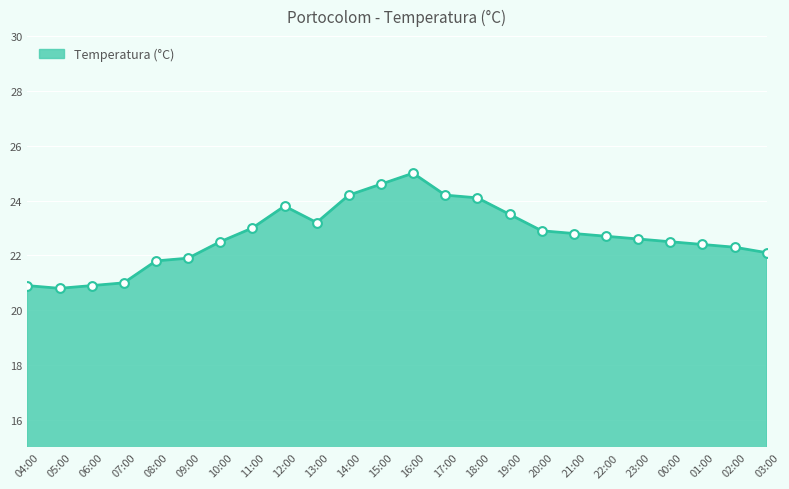

Which has a higher value, 02:00 or 00:00?

00:00